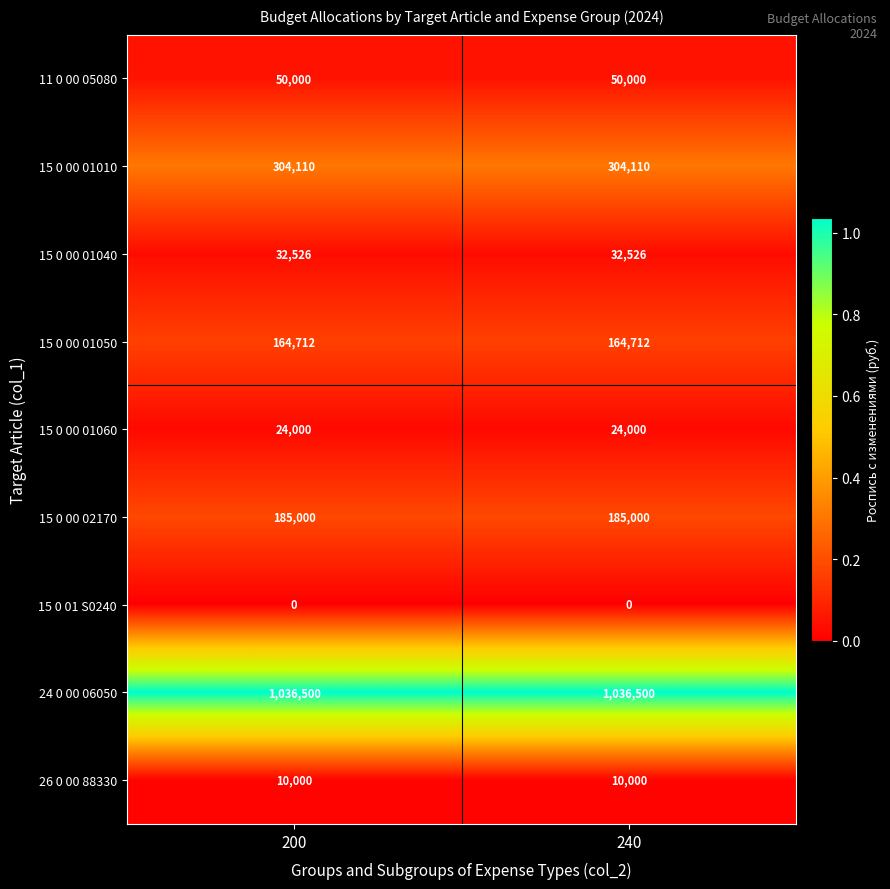

Is it true that 15 0 00 02170 equals 128589 at 200?

False